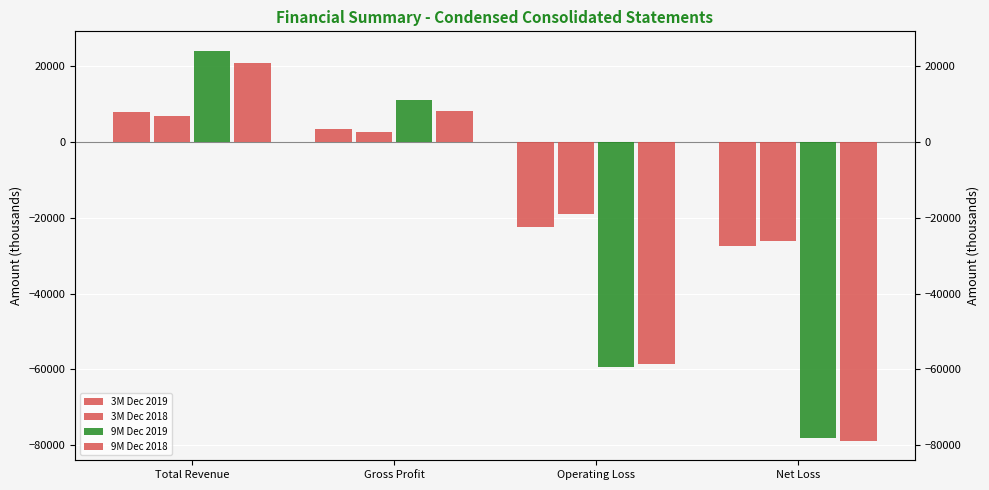

Are the bars grouped side by side (vs. stacked)?

Yes